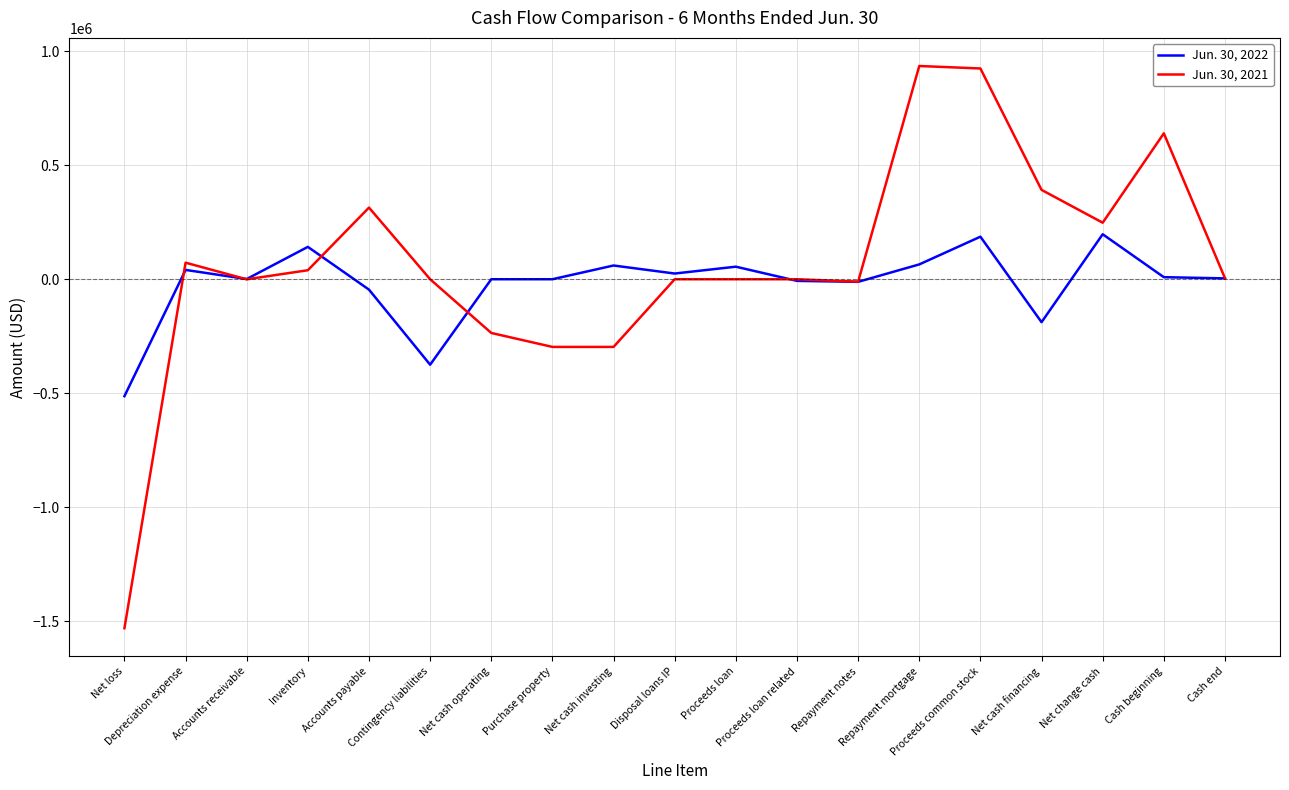

List the series in order of their overall mean, lowest first.

Jun. 30, 2022, Jun. 30, 2021